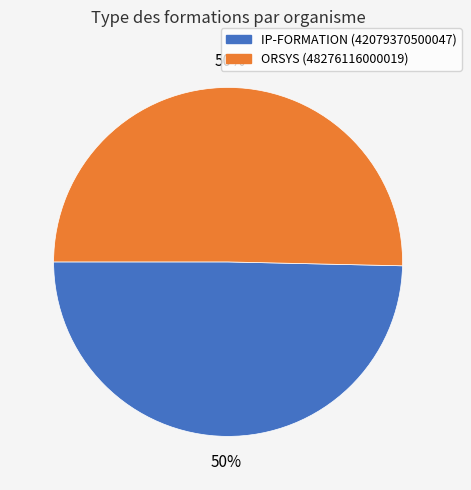

The ORSYS (48276116000019) slice represents 50% of the pie. True or false?

True